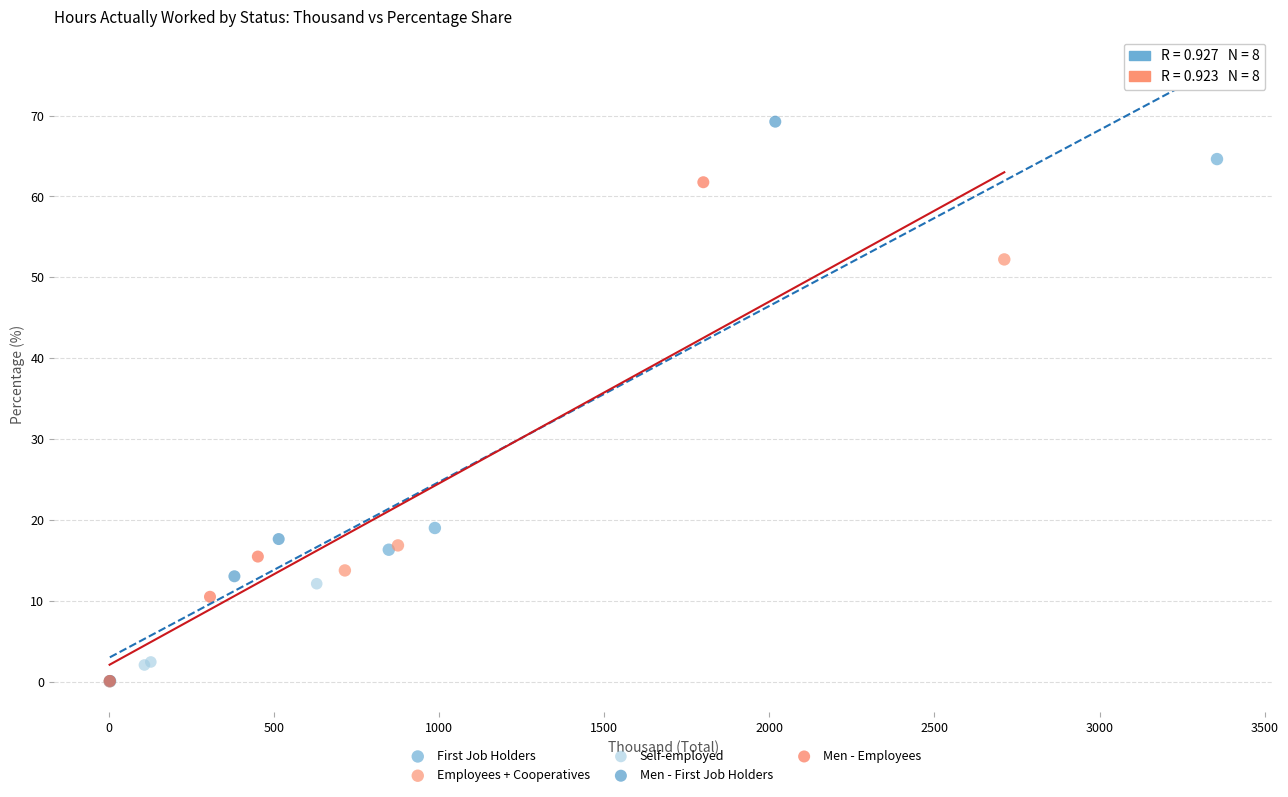

Which series contains the highest Y value?

Men - First Job Holders